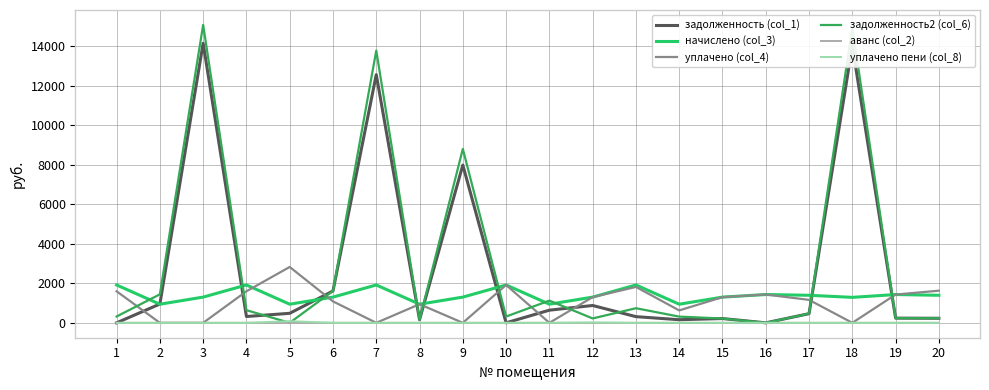

True or false: уплачено (col_4) and задолженность2 (col_6) intersect in this chart.

True